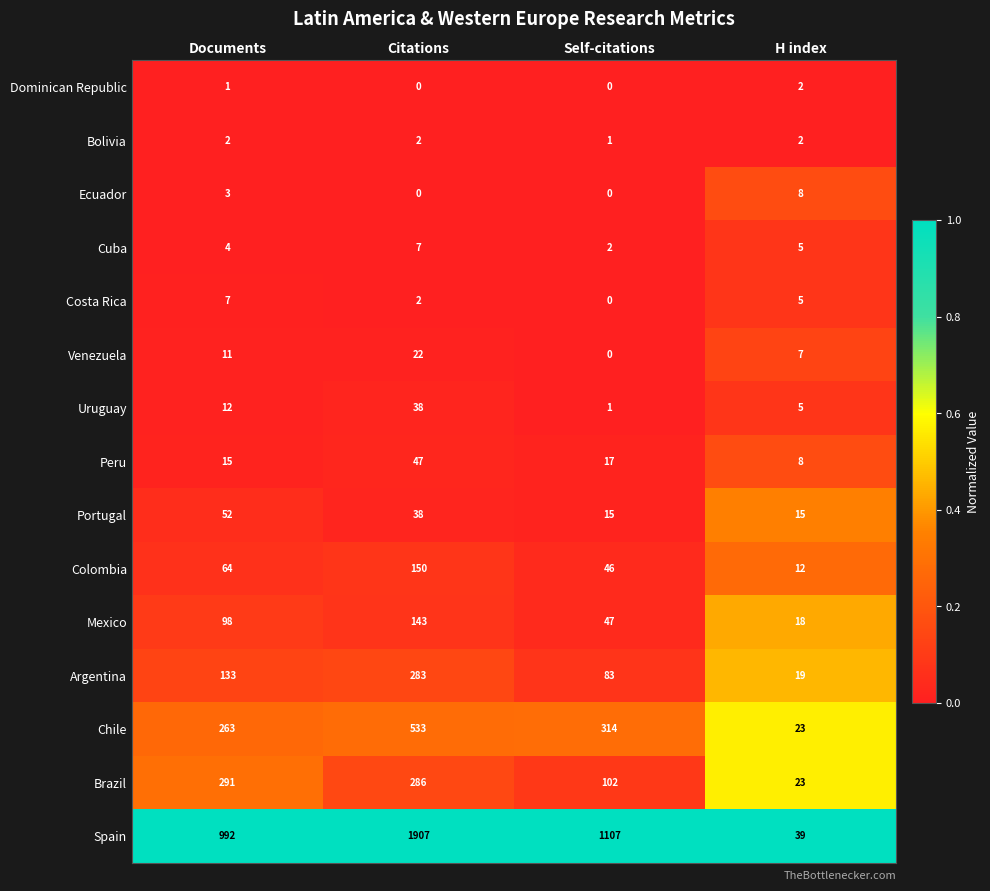

Which category has the highest value across all series?

Citations